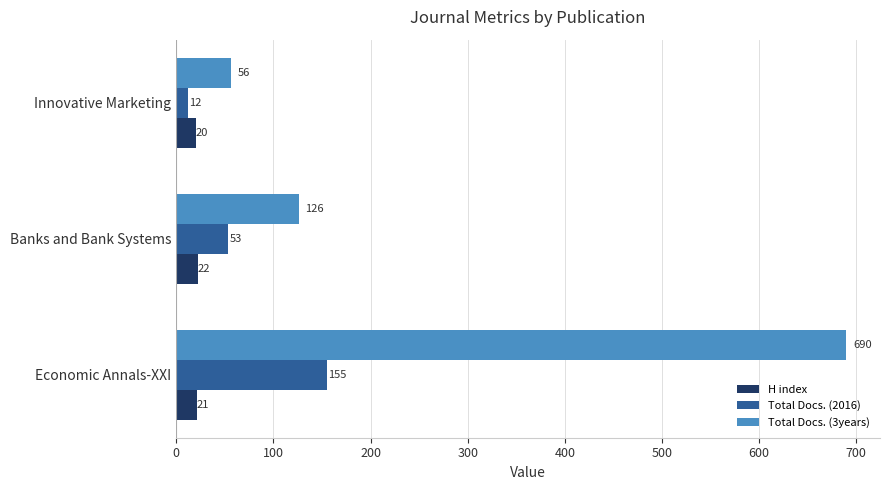

What is the difference between the maximum and minimum values in the H index series?

2